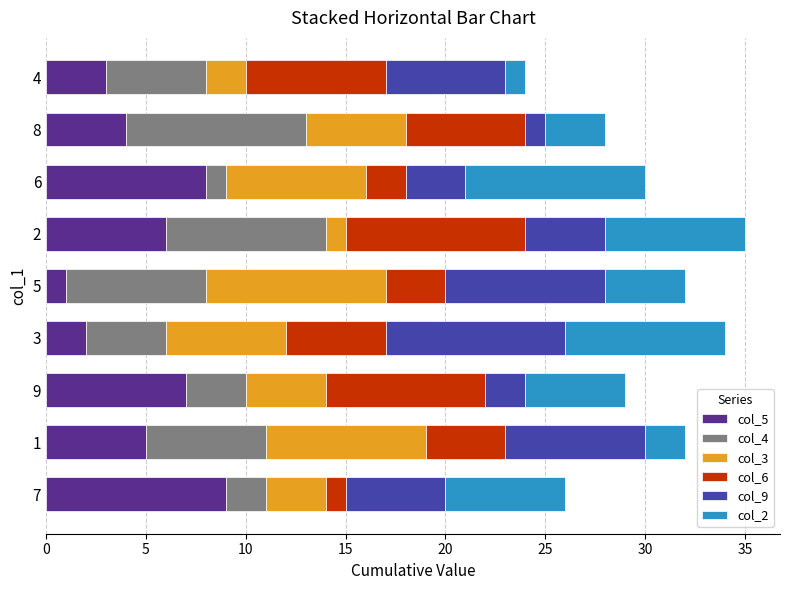

The col_5 series shows 1 at 5. True or false?

True